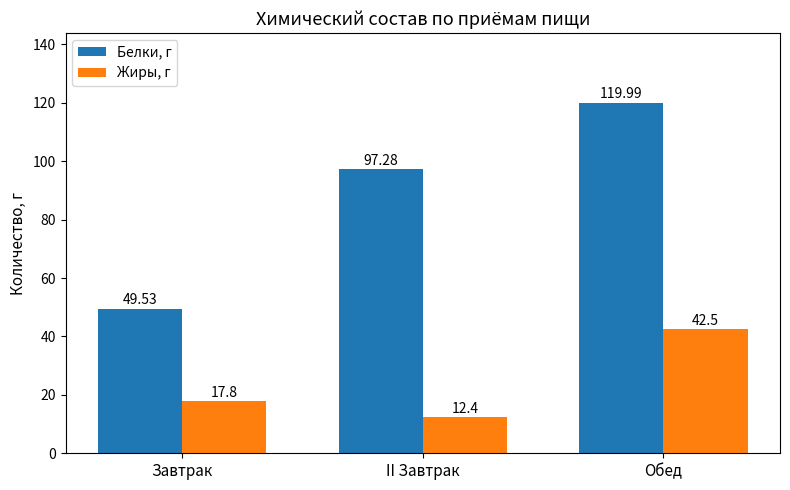

What is the sum of all Белки, г values?

266.8